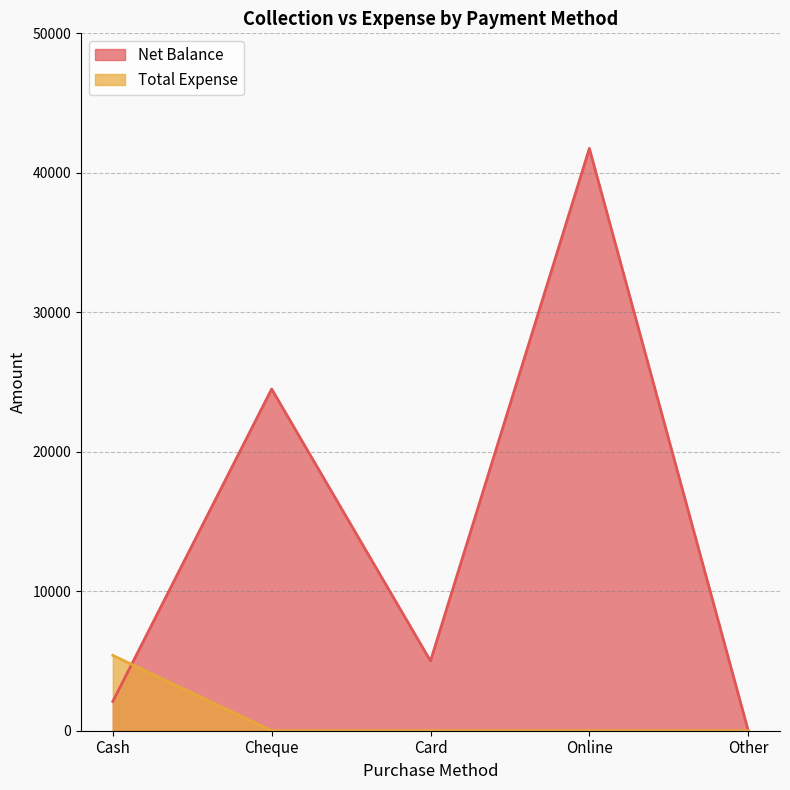

At Cheque, list the series in order from largest to smallest.

Net Balance, Total Expense